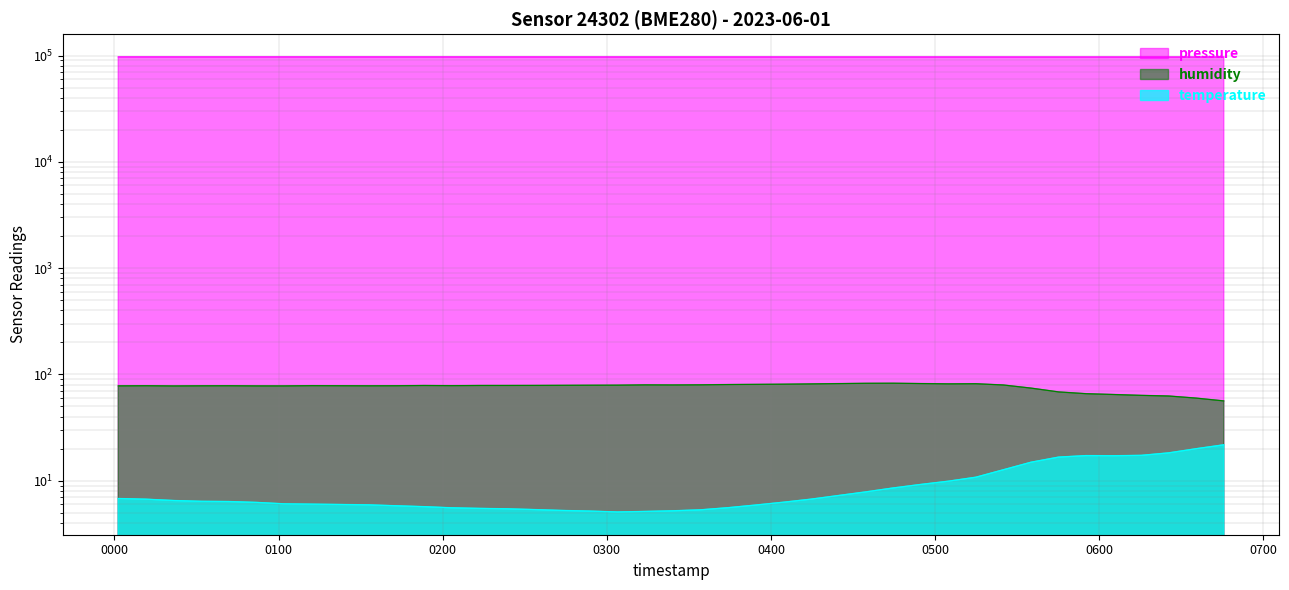

What position from the right is 2023-06-01T05:45:10?

7